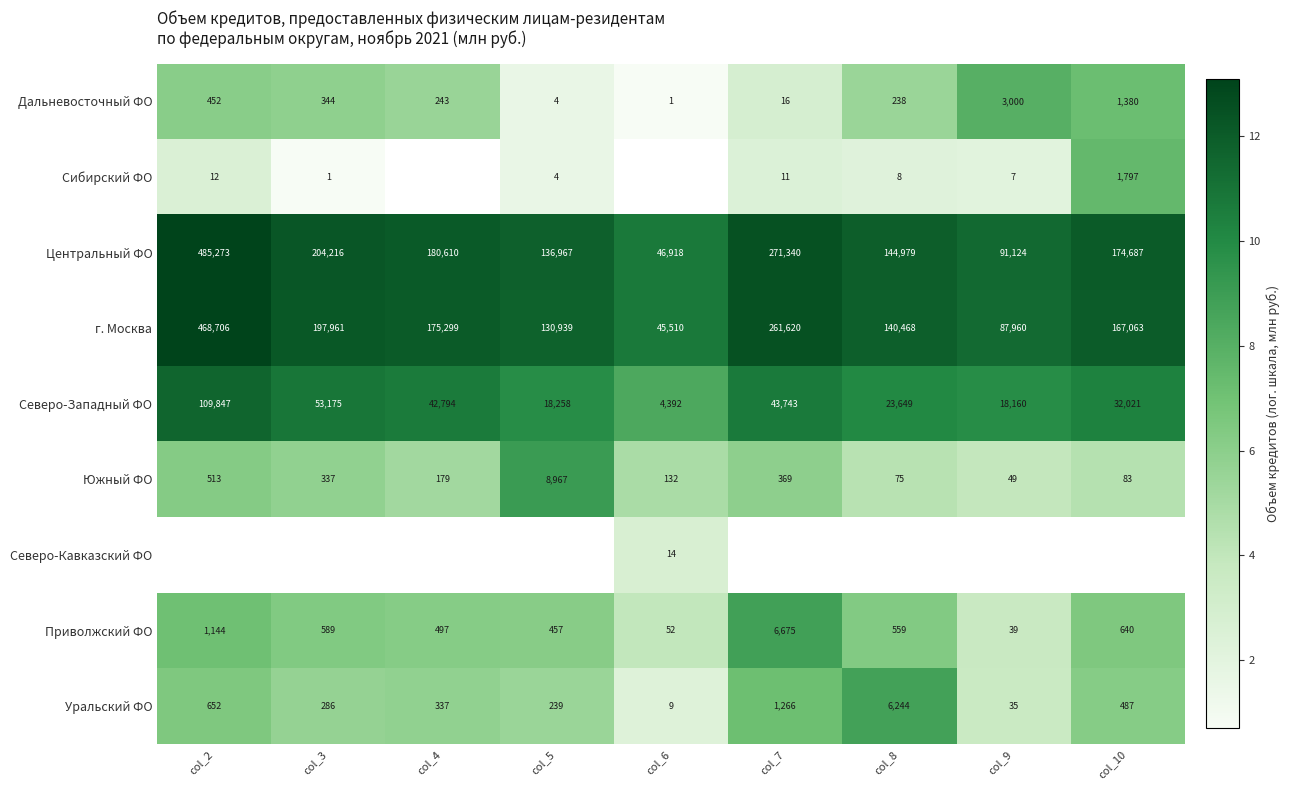

Is the value of Дальневосточный ФО at col_9 greater than the value of Центральный ФО at col_7?

No